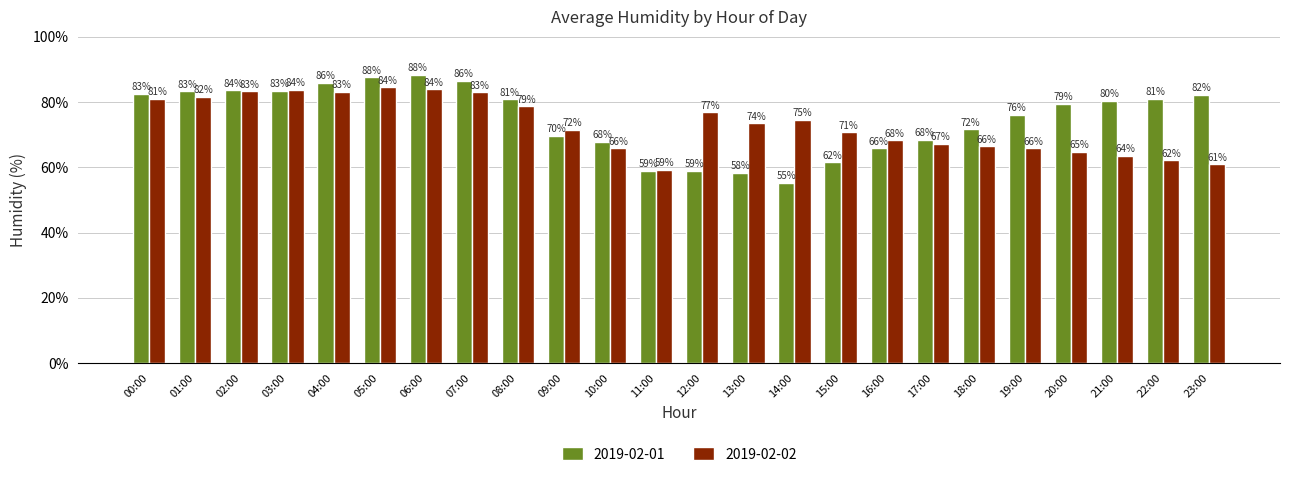

Rank the series by their maximum value, from highest to lowest.

2019-02-01, 2019-02-02